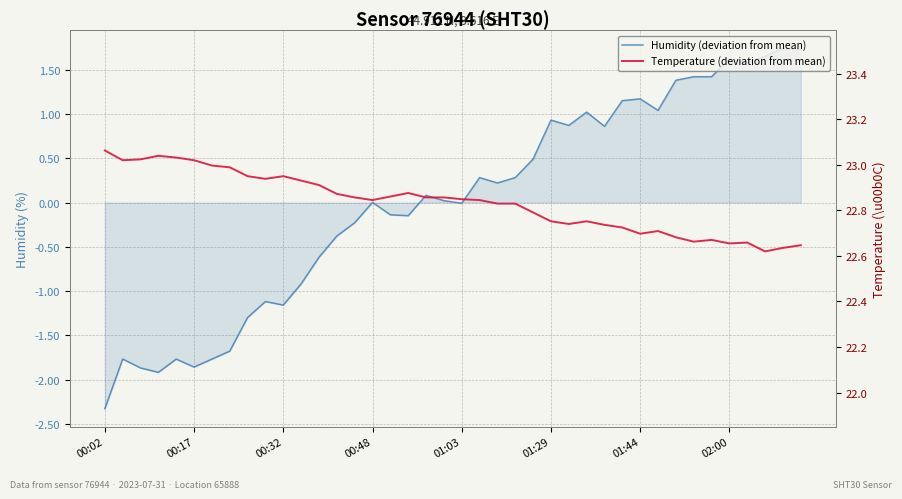

List the series in order of their overall mean, highest first.

Temperature (deviation from mean), Humidity (deviation from mean)